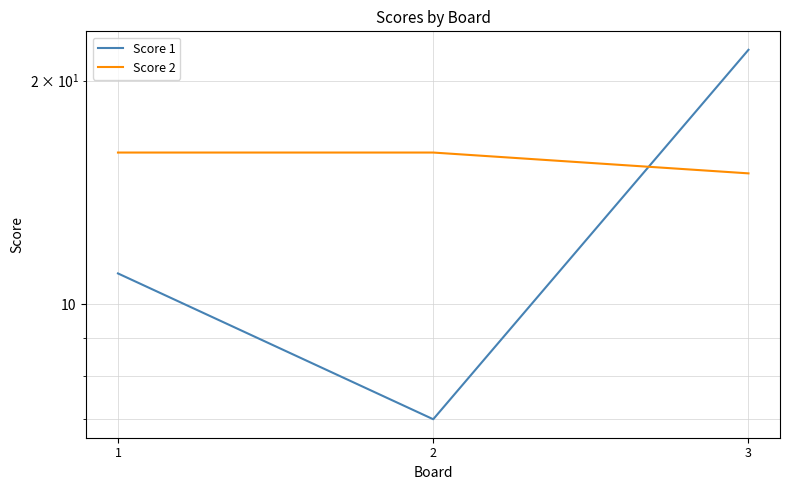

Reading left to right, what are all the values shown in this chart?

Score 1: 11	7	22
Score 2: 16	16	15